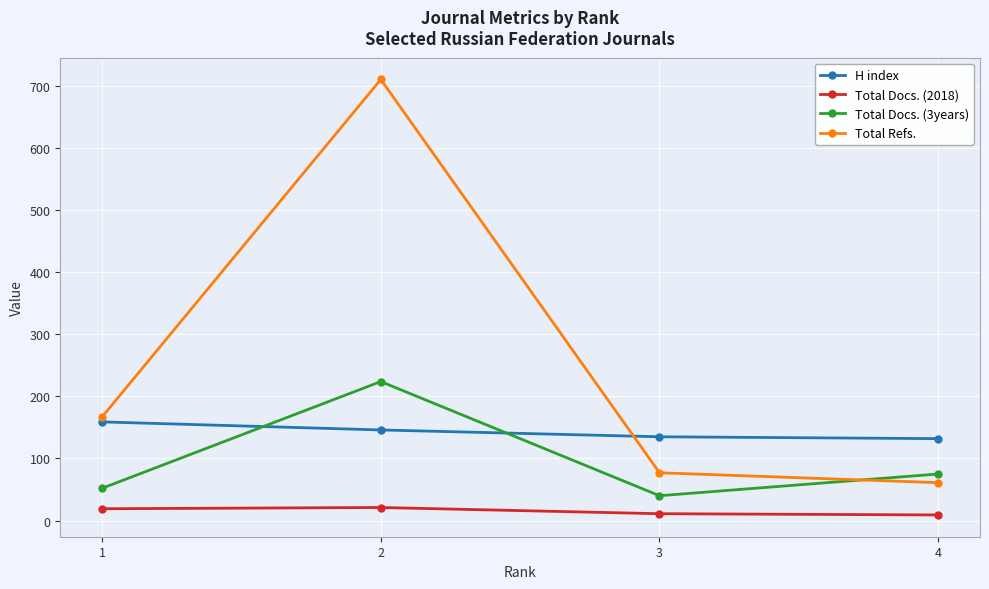

Which series changed the most between 2 and 3?

Total Refs.